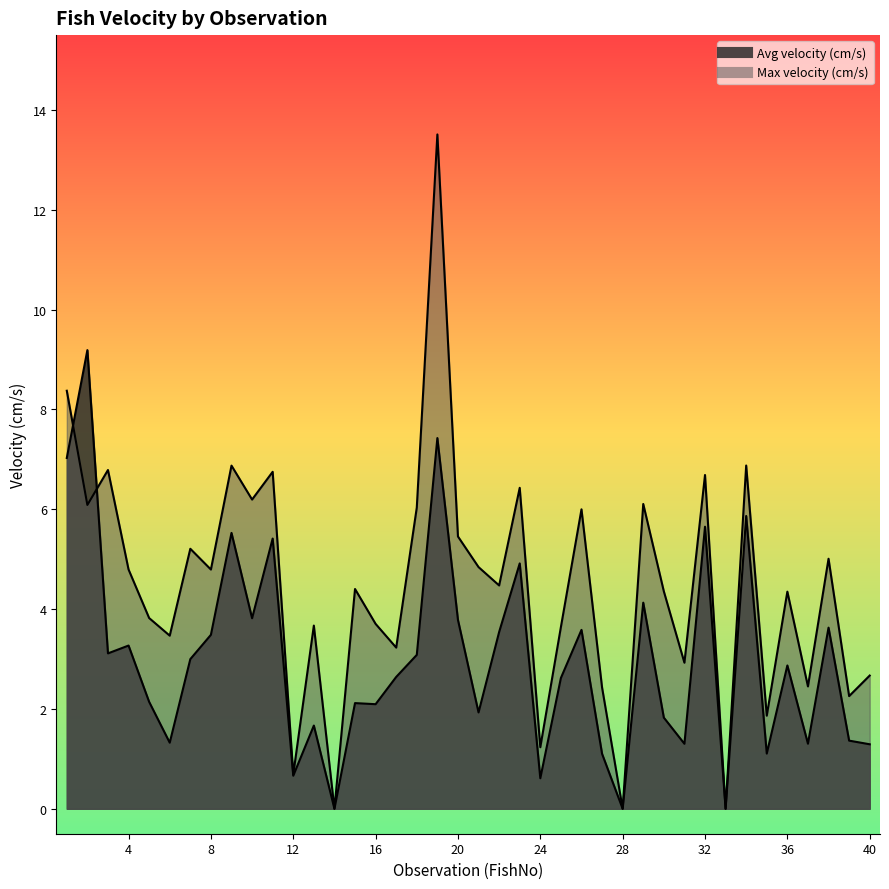

What is the value of the Avg velocity (cm/s) point at the 37th from the left?

1.3